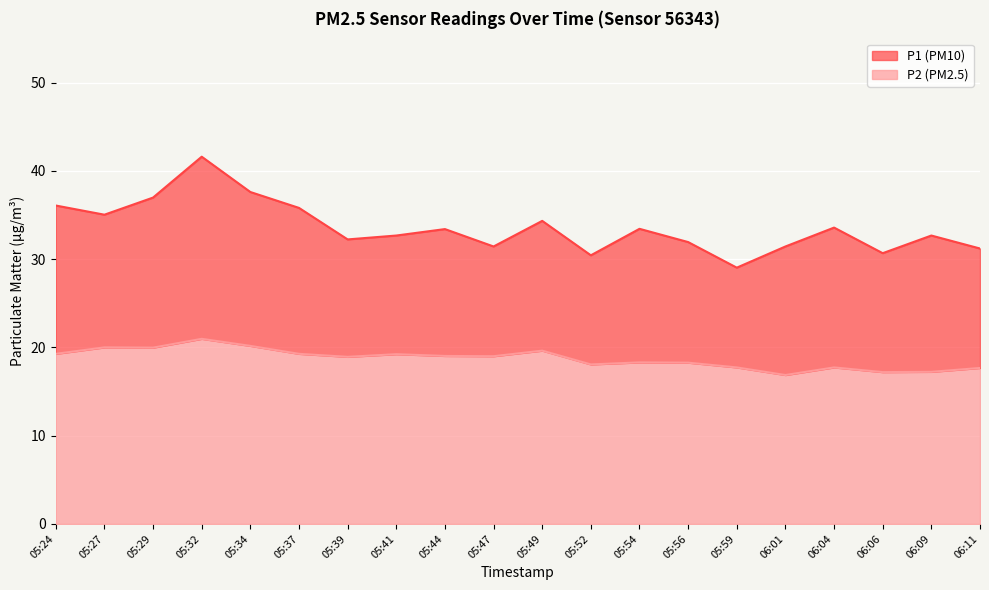

What is the total value across all series at 05:52?

48.5